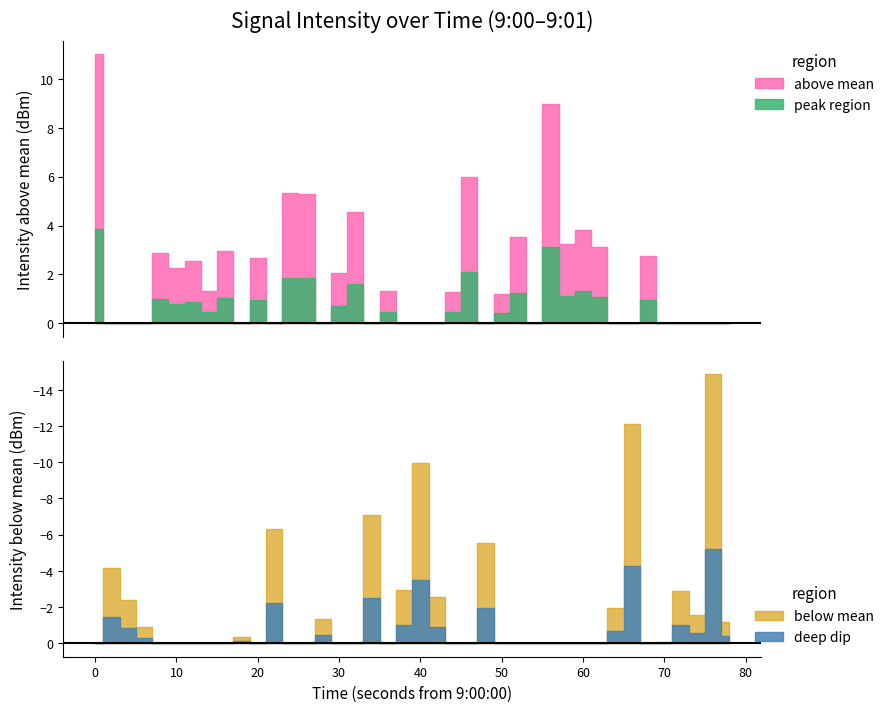

How many interior local valleys (lower than both neighbors) does the data have?

14